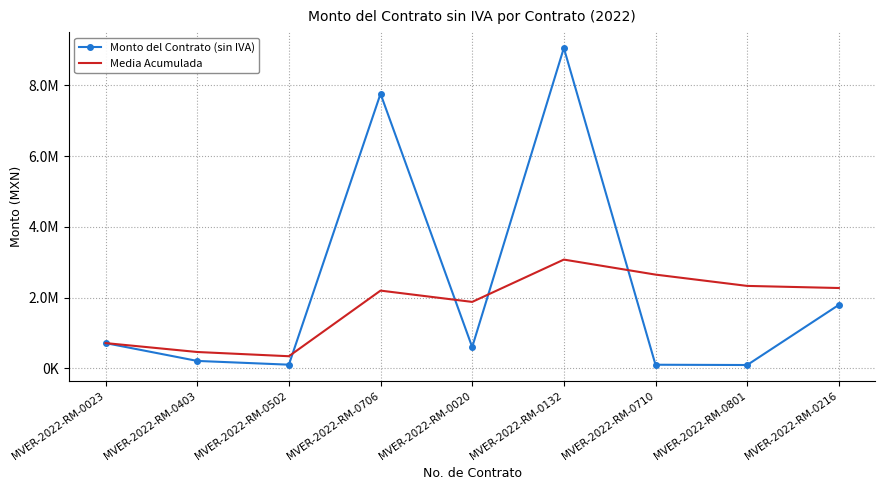

What is the average value of the Monto del Contrato (sin IVA) series?

2272003.3